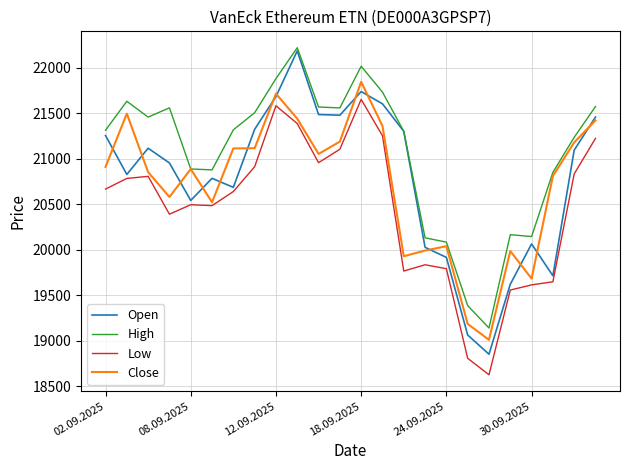

Which series has the largest range (max minus min)?

Open